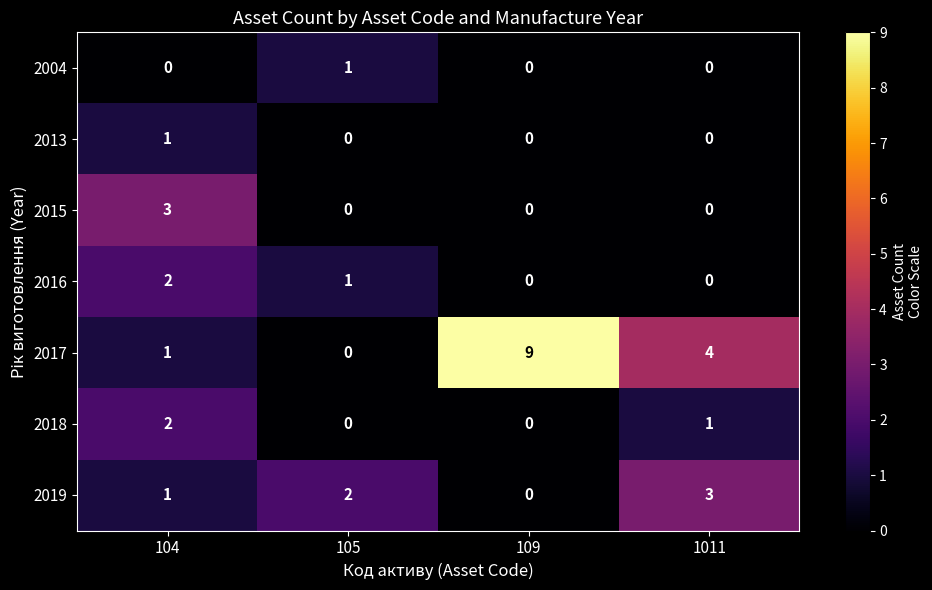

What is the spread (max minus min) of values at 109?

9